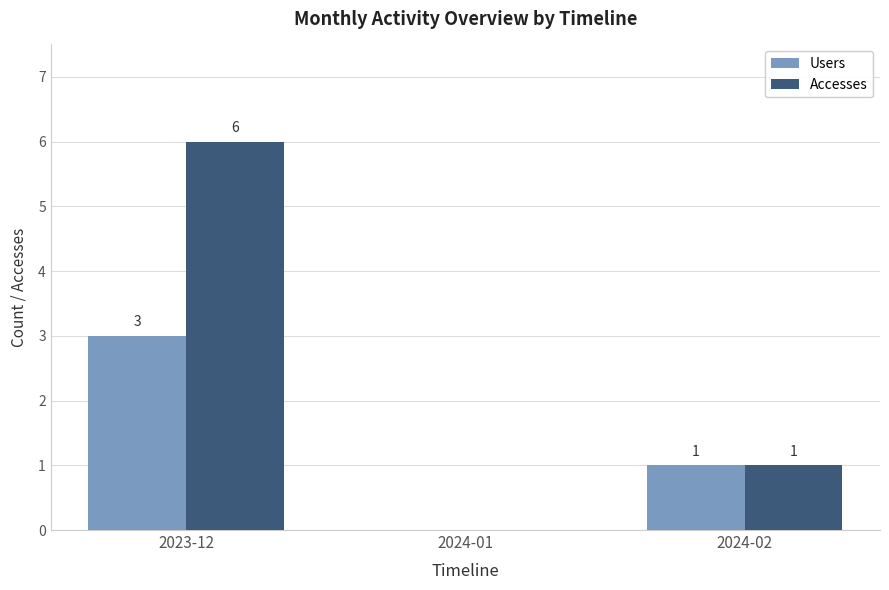

Which series changed the most between 2023-12 and 2024-02?

Accesses